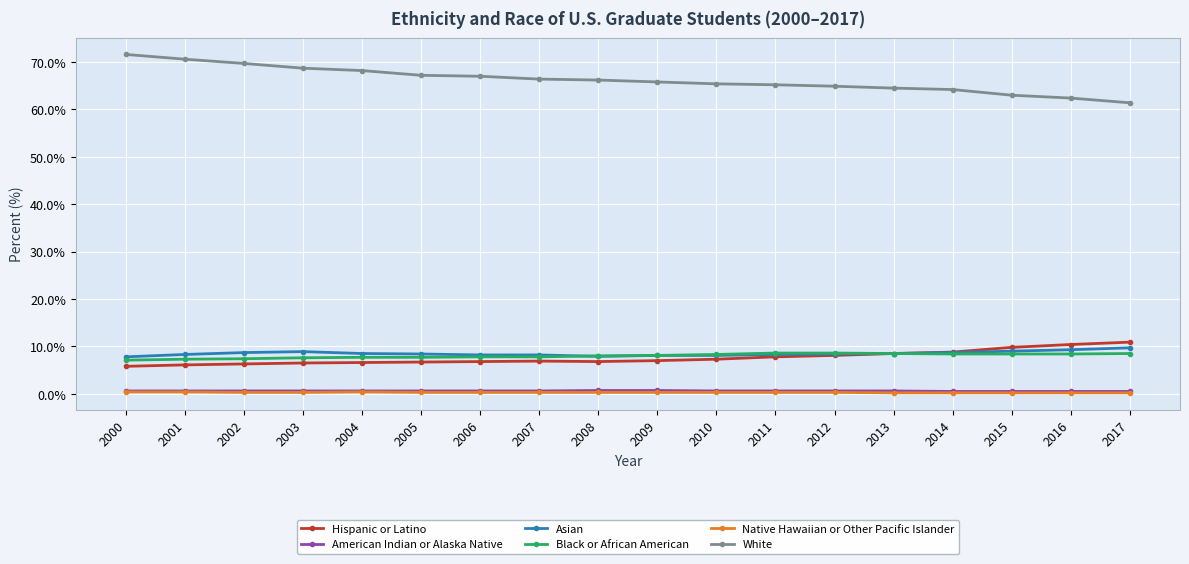

True or false: Native Hawaiian or Other Pacific Islander and Black or African American intersect in this chart.

False